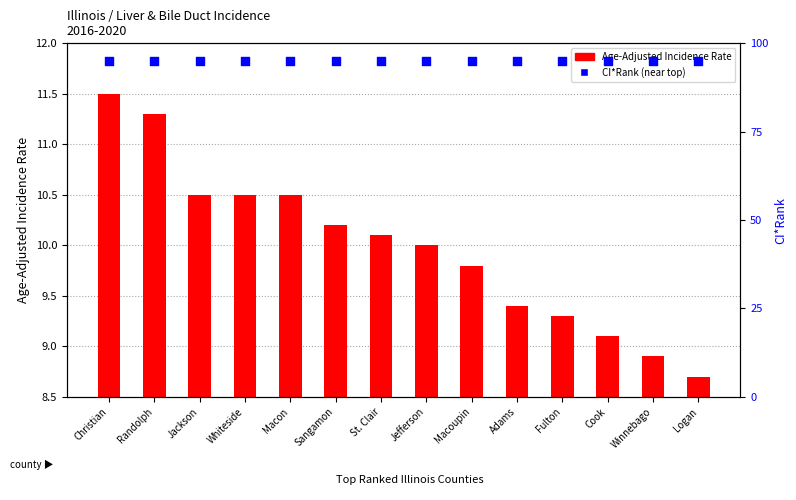

At how many categories does at least one series exceed 89?

14